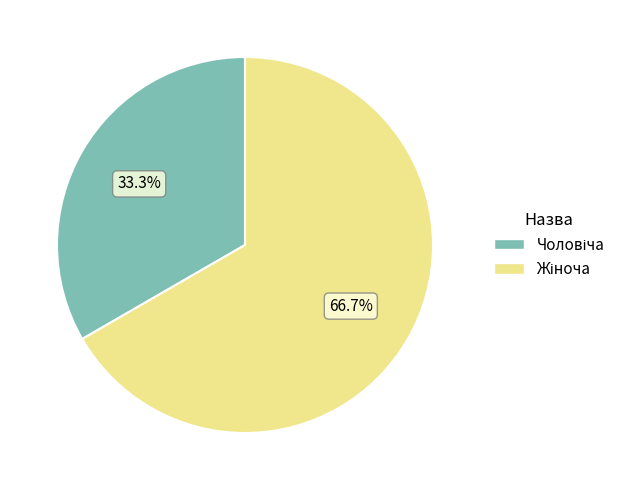

Does any single category account for the majority?

Yes